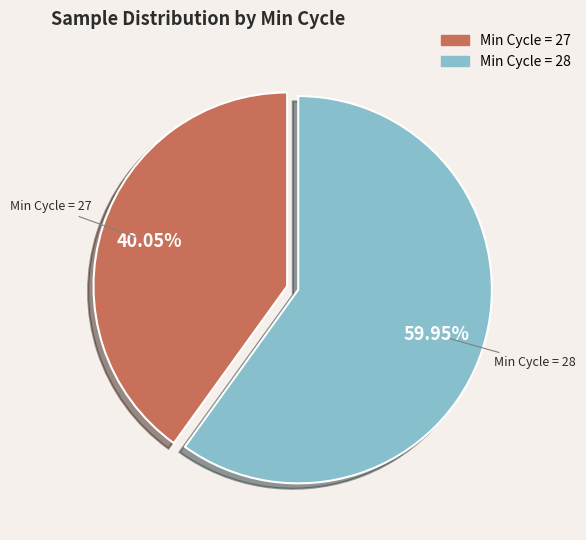

Is there a majority slice in this chart?

Yes